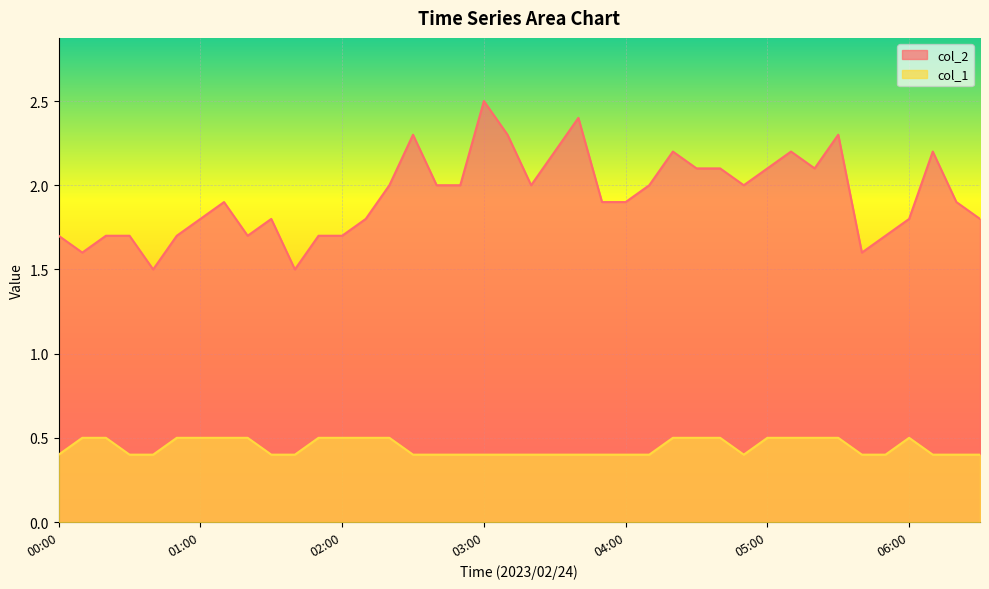

Rank the categories by col_1 value from lowest to highest.

00:00, 00:30, 00:40, 01:30, 01:40, 02:30, 02:40, 02:50, 03:00, 03:10, 03:20, 03:30, 03:40, 03:50, 04:00, 04:10, 04:50, 05:40, 05:50, 06:10, 06:20, 06:30, 00:10, 00:20, 00:50, 01:00, 01:10, 01:20, 01:50, 02:00, 02:10, 02:20, 04:20, 04:30, 04:40, 05:00, 05:10, 05:20, 05:30, 06:00